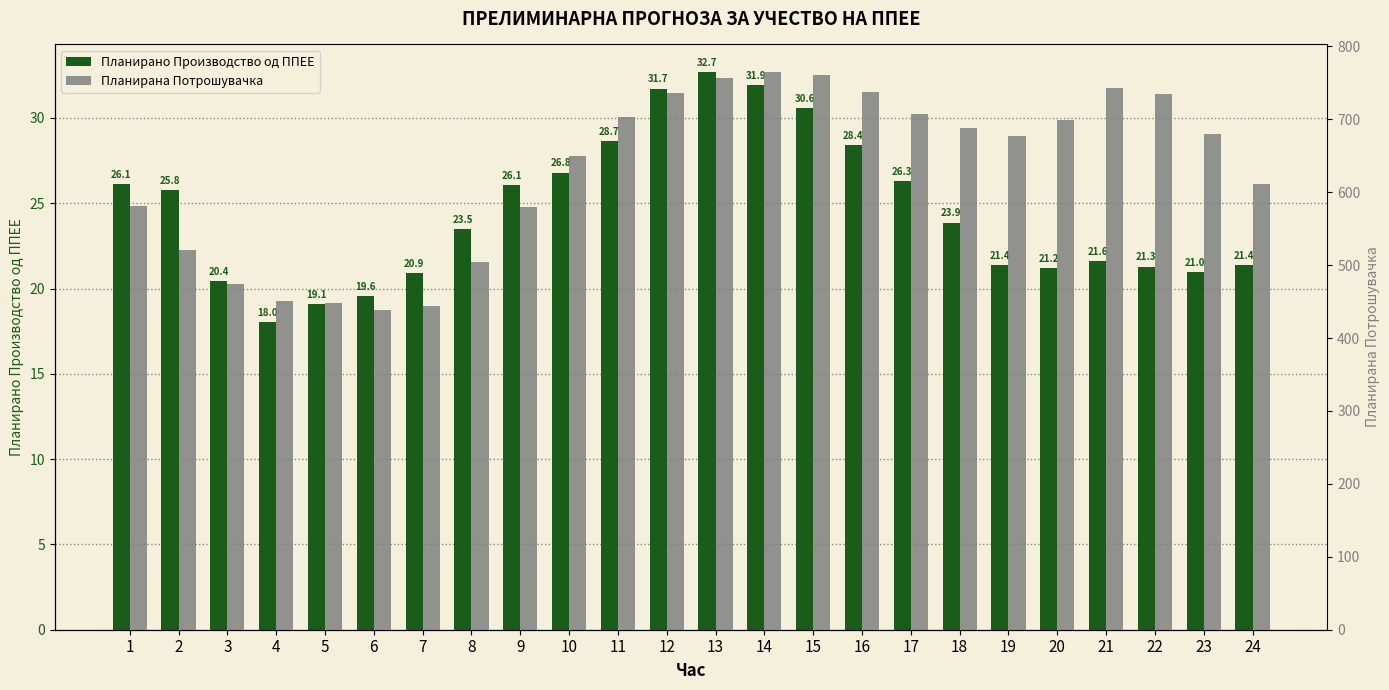

Which label corresponds to the smallest value in the chart?

4